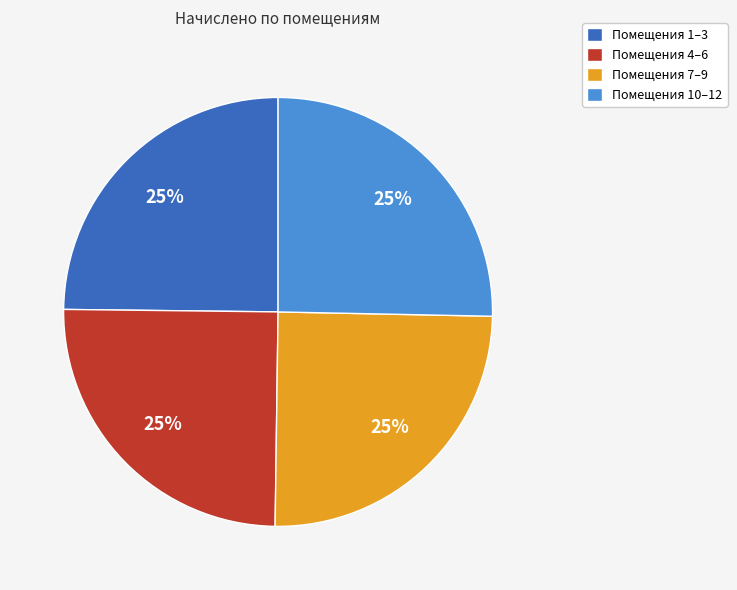

How many slices are in this pie chart?

4